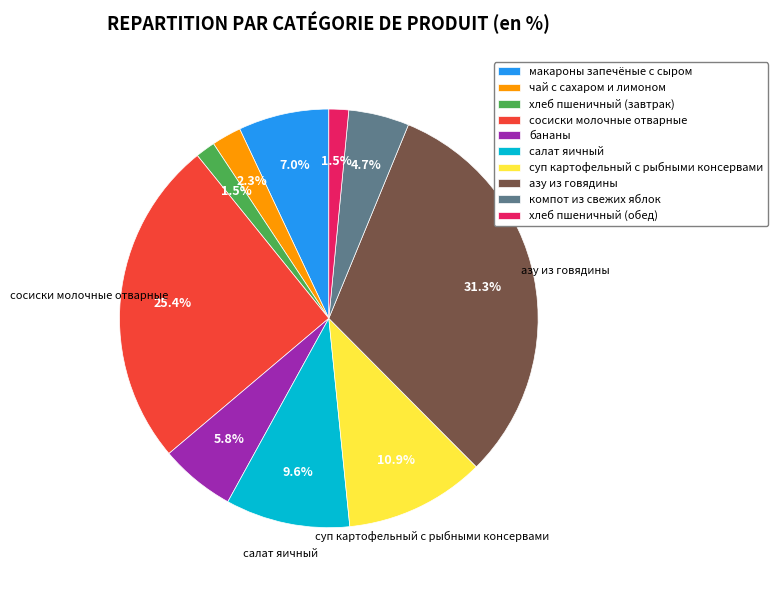

To the nearest percent, what percentage of the pie is компот из свежих яблок?

5%